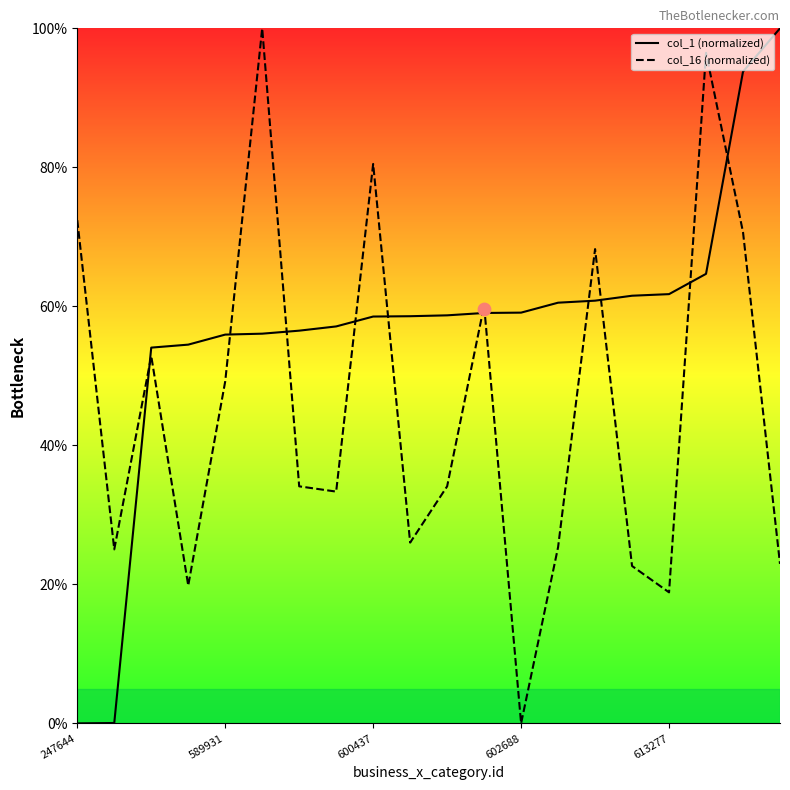

Which series has the largest Y range (max minus min)?

col_1 (normalized)